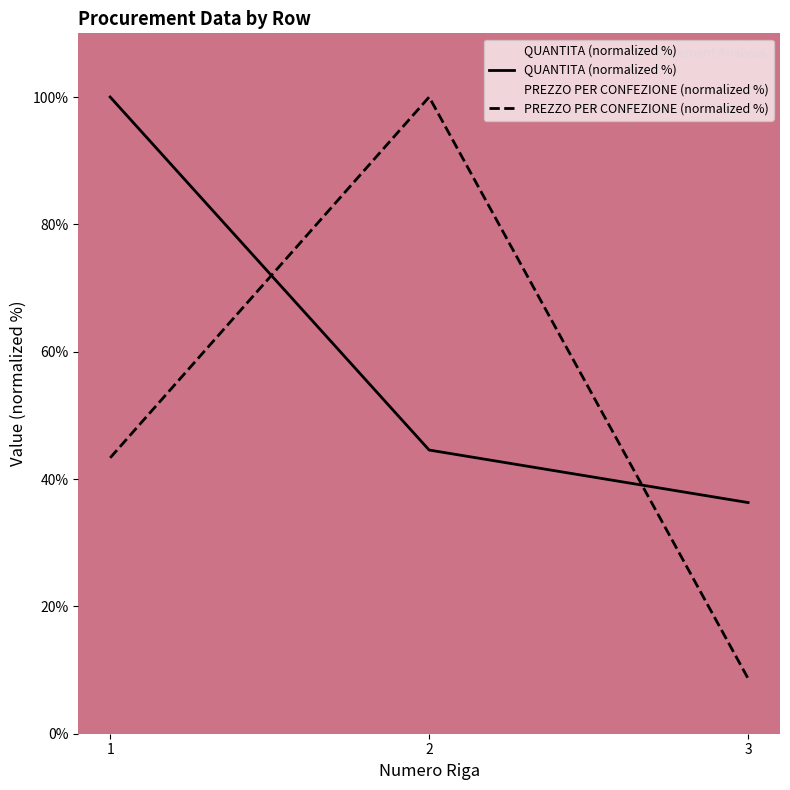

The QUANTITA (normalized %) series shows 49.8 at 3. True or false?

False